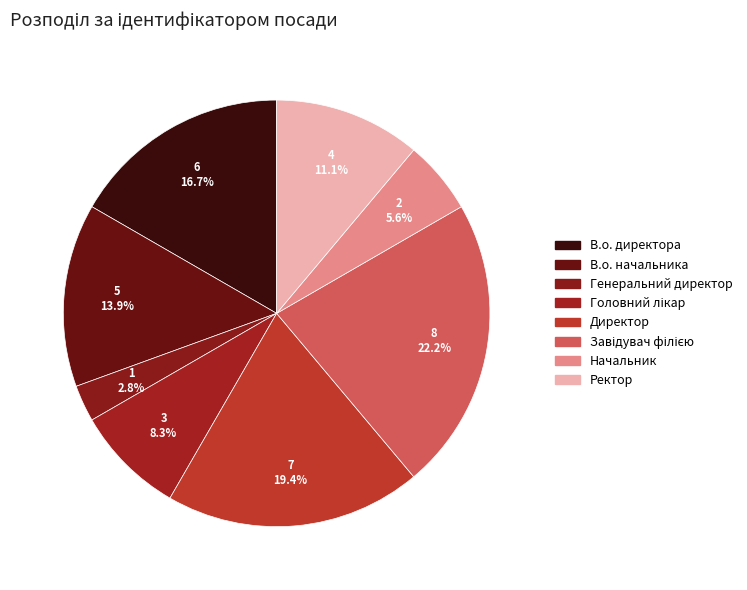

To the nearest percent, what portion does Директор represent?

19%